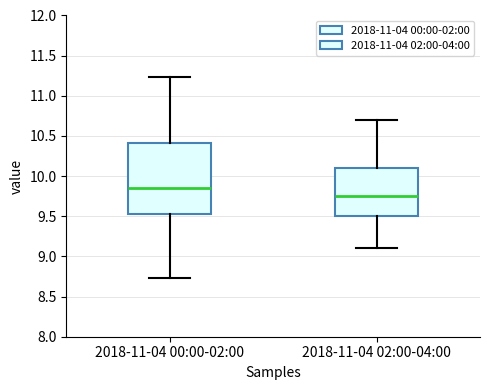

Reading left to right, transcribe this box plot: for each box, give where its median line is, the range the box spans, and where its two whiskers end, as read against the y-axis. The values are not printed on the chart, so give them approximately, as read against the axis.

2018-11-04 00:00-02:00: median 9.85, box 9.50 to 10.40, whiskers 8.75 to 11.25
2018-11-04 02:00-04:00: median 9.75, box 9.50 to 10.10, whiskers 9.10 to 10.70